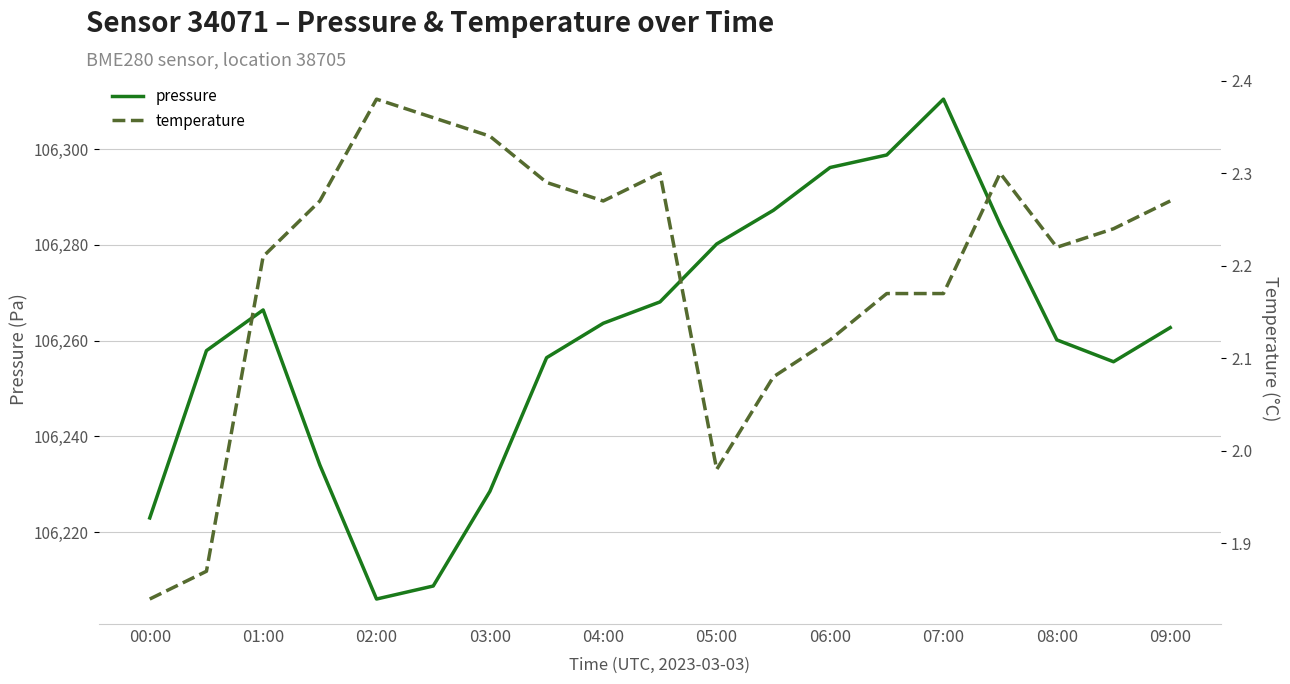

What is the maximum value for pressure?

106310.4